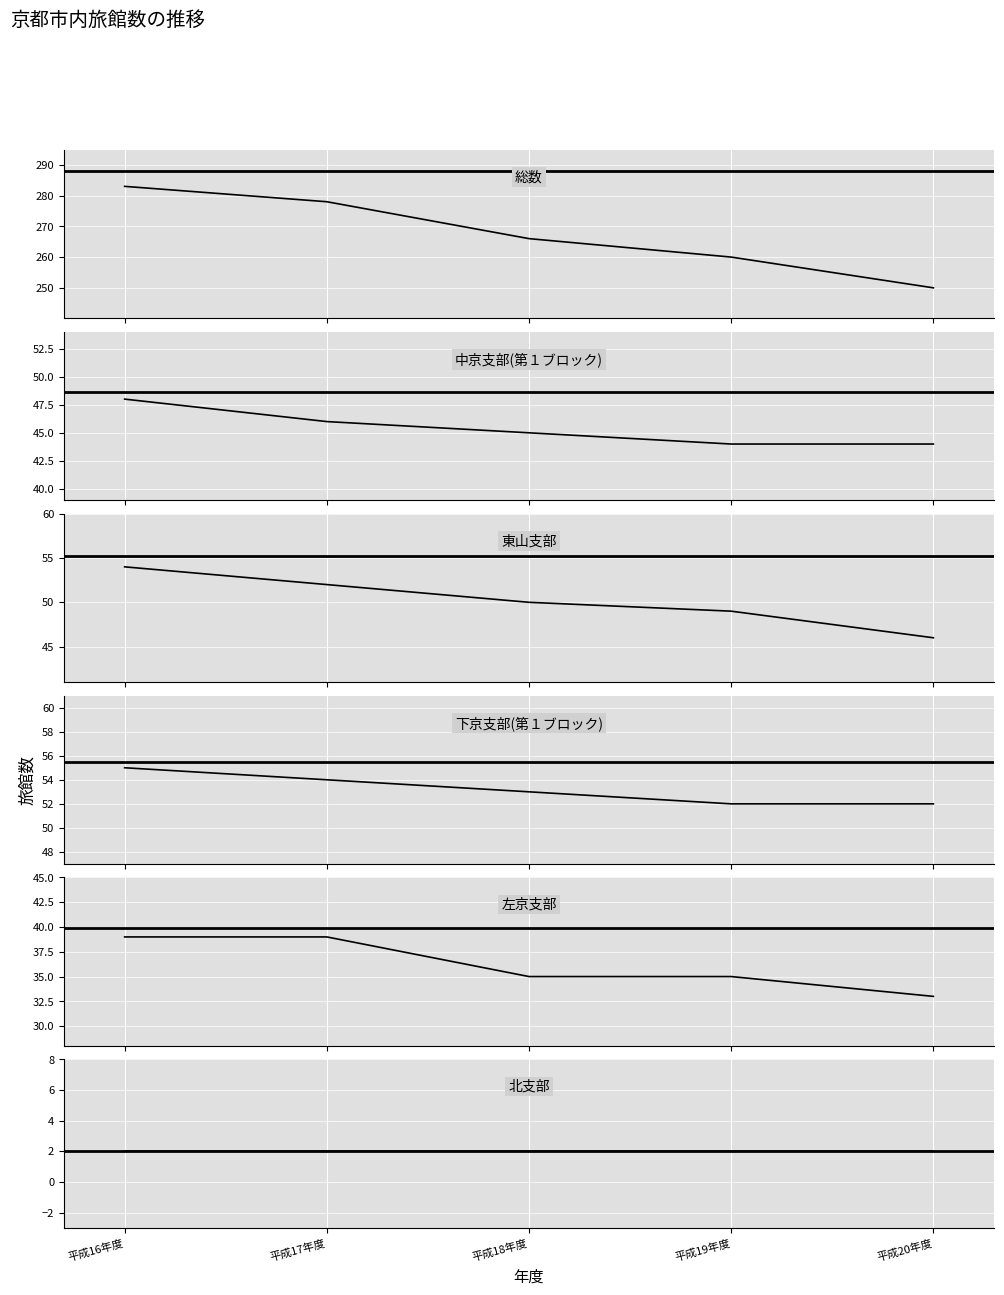

At which label does 東山支部 reach its peak?

平成16年度